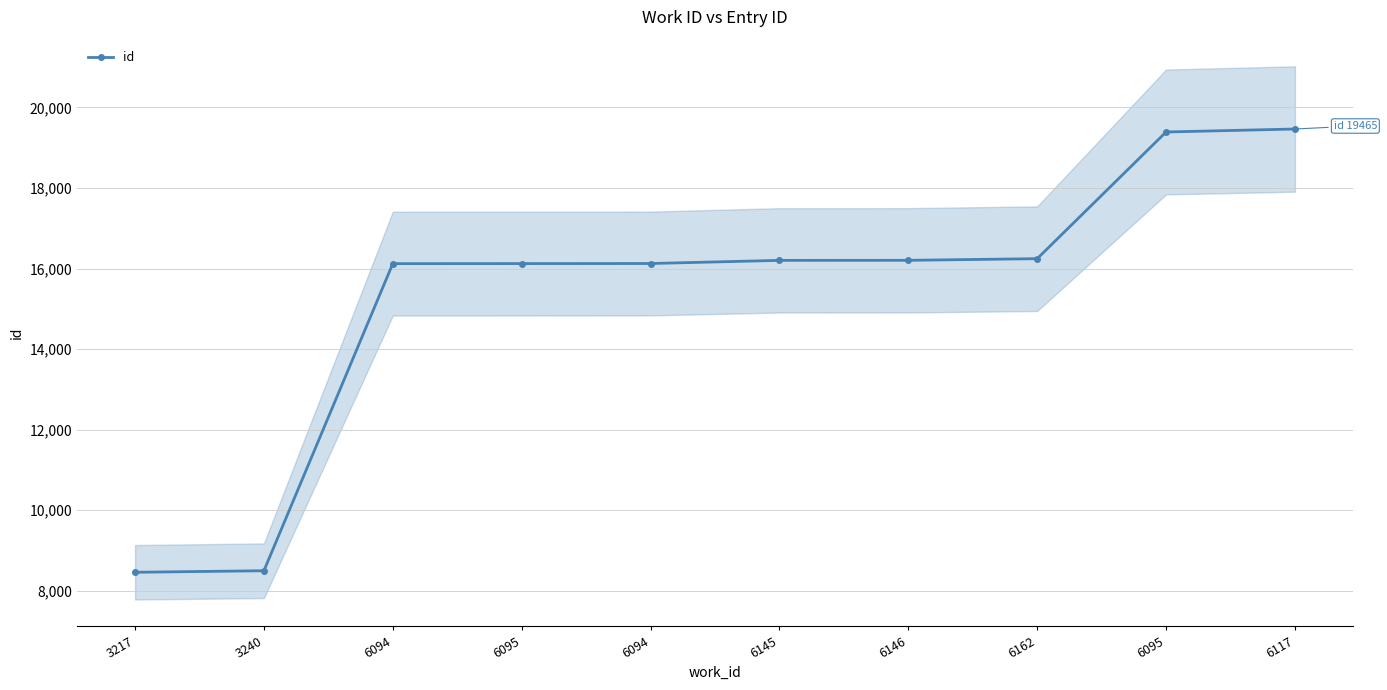

What is the sum of the values at 6145 and 6094?

32323